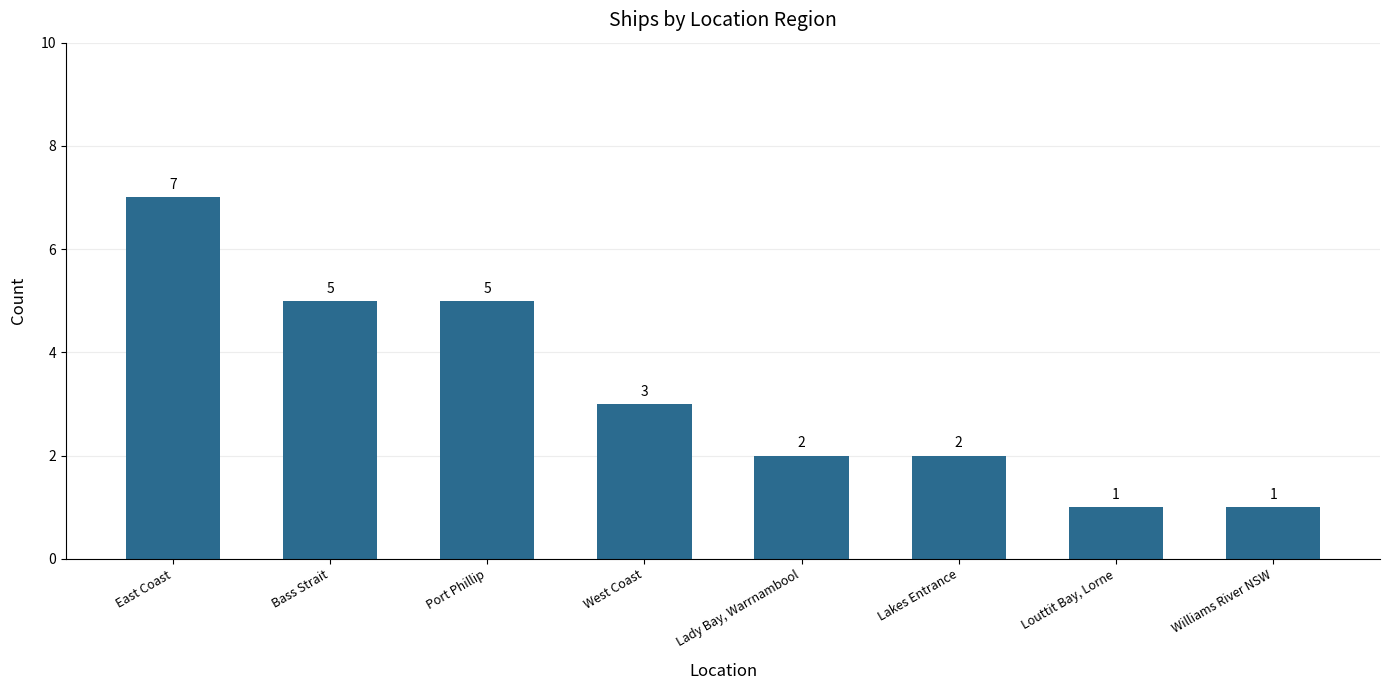

What is the difference between the values at Louttit Bay, Lorne and East Coast?

6